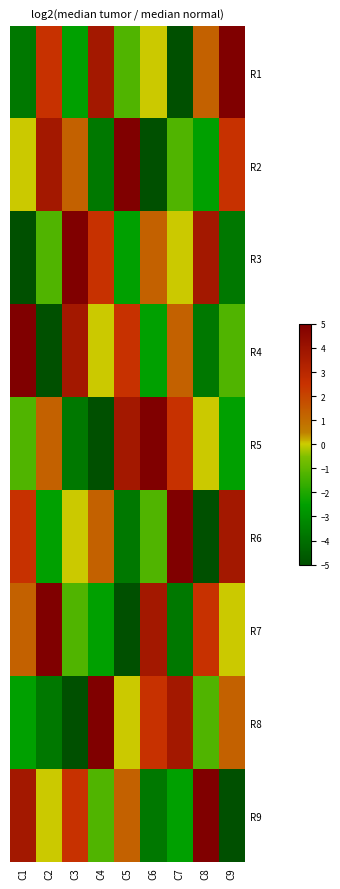

What is the maximum value shown in the chart?

5.0